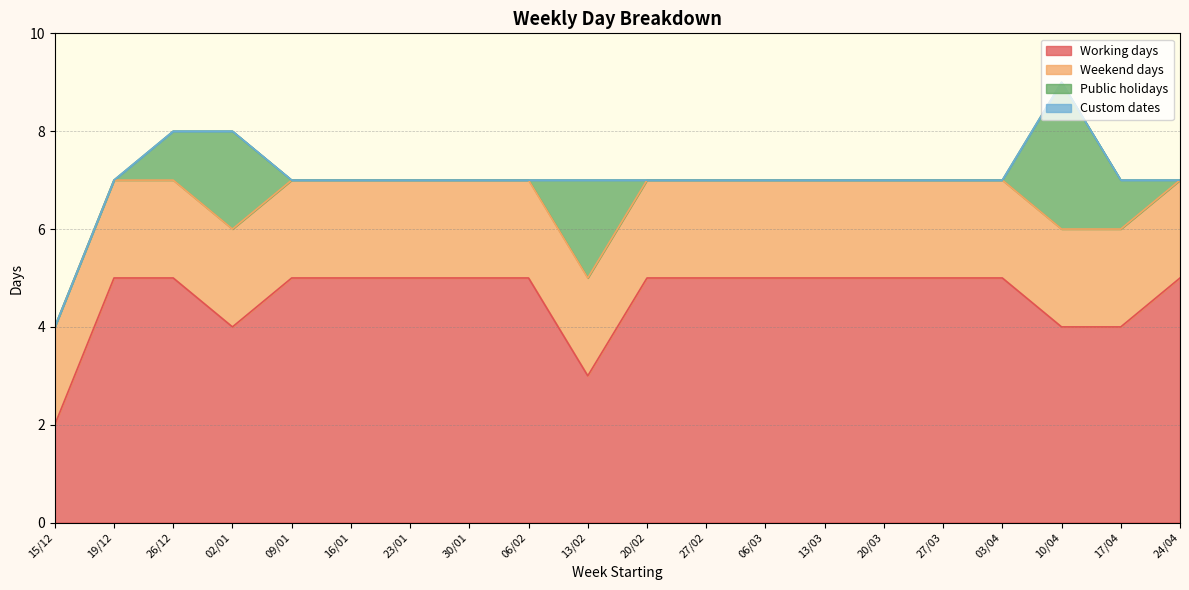

Does the chart have visible grid lines?

Yes